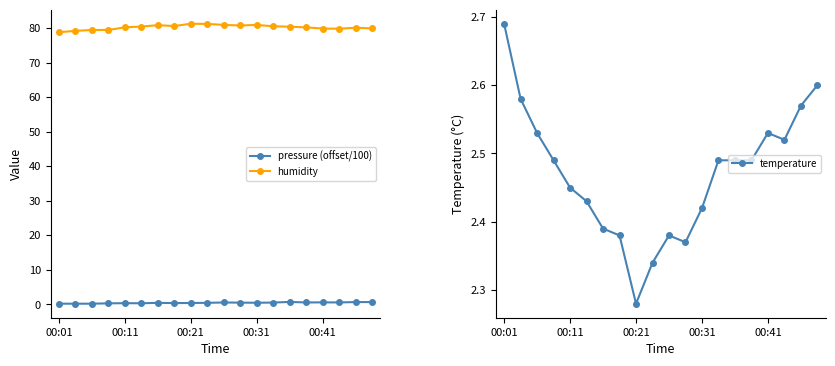

List the series in order of their peak value, highest first.

humidity, temperature, pressure (offset/100)